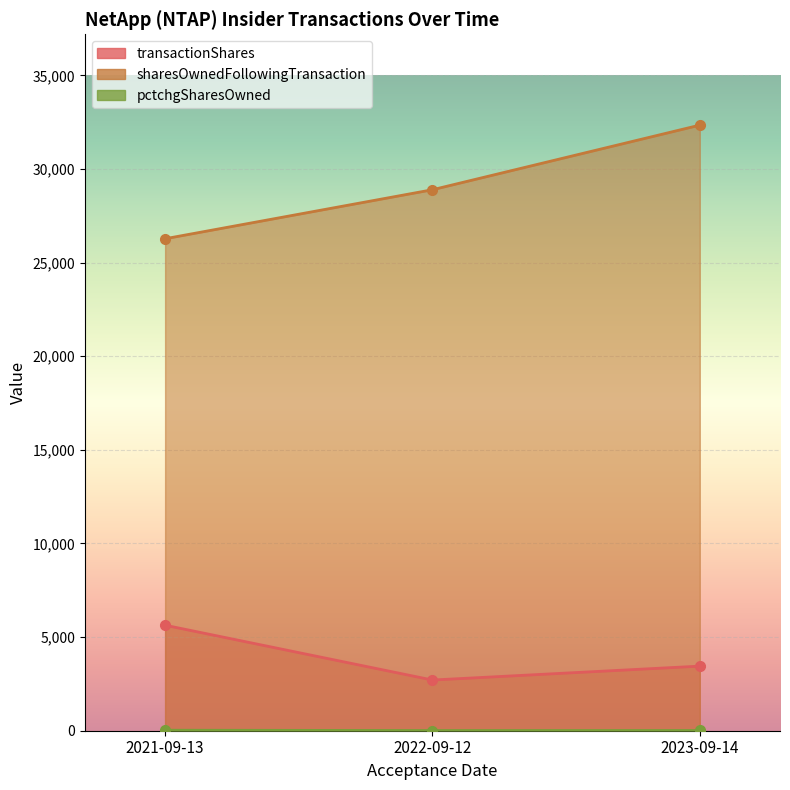

Between 2021-09-13 and 2022-09-12, which series saw the biggest shift?

transactionShares